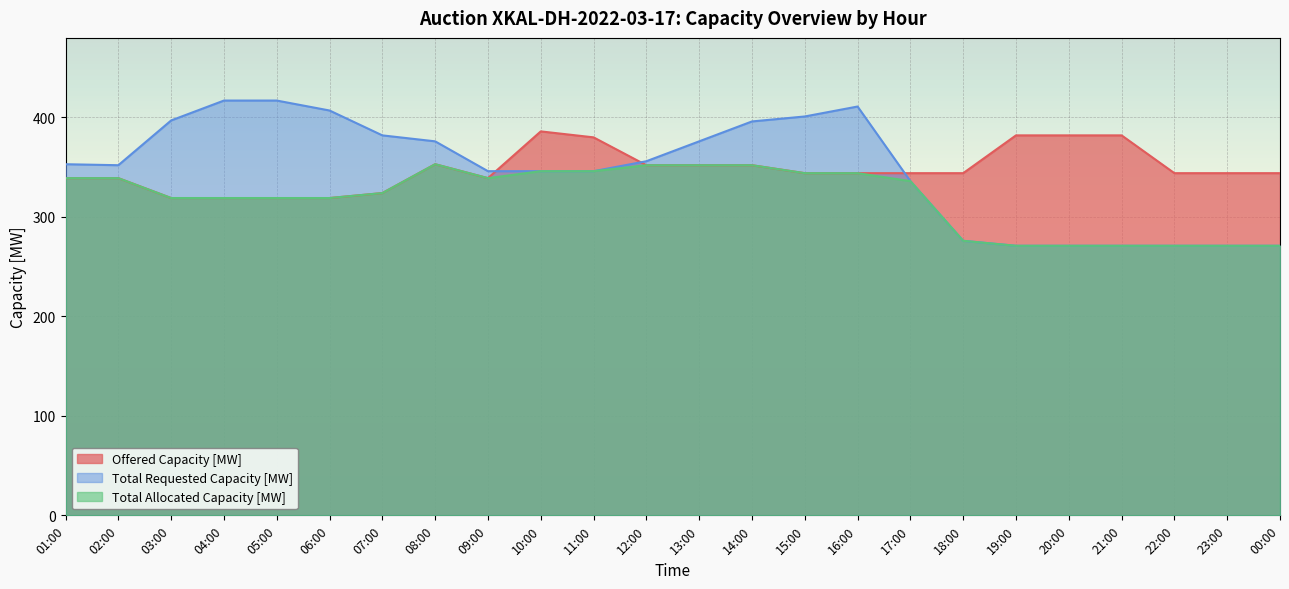

What is the label of the 6th point from the left?

06:00